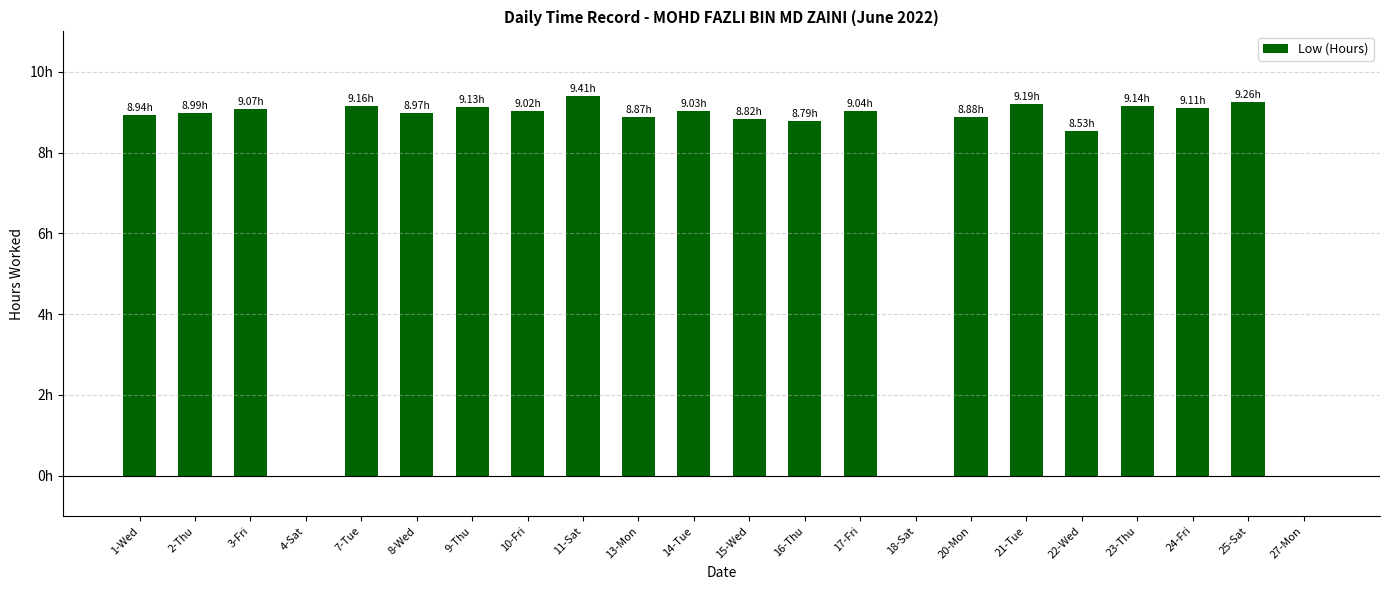

Are the bars horizontal?

No